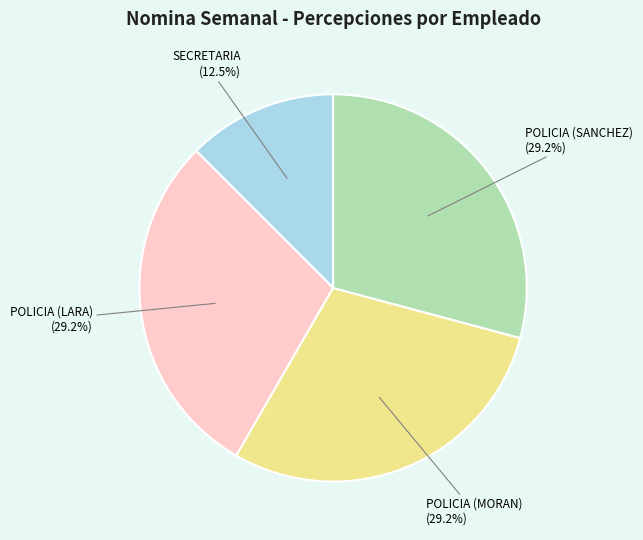

Count the number of slices in the pie.

4